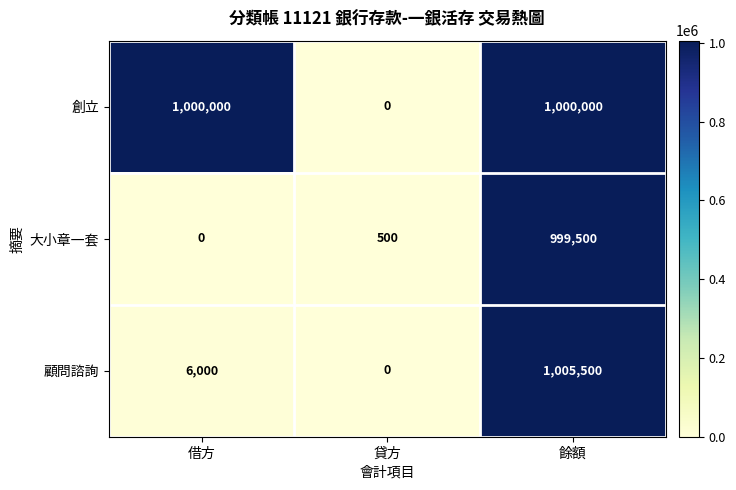

What is the total value across all series at 借方?

1006000